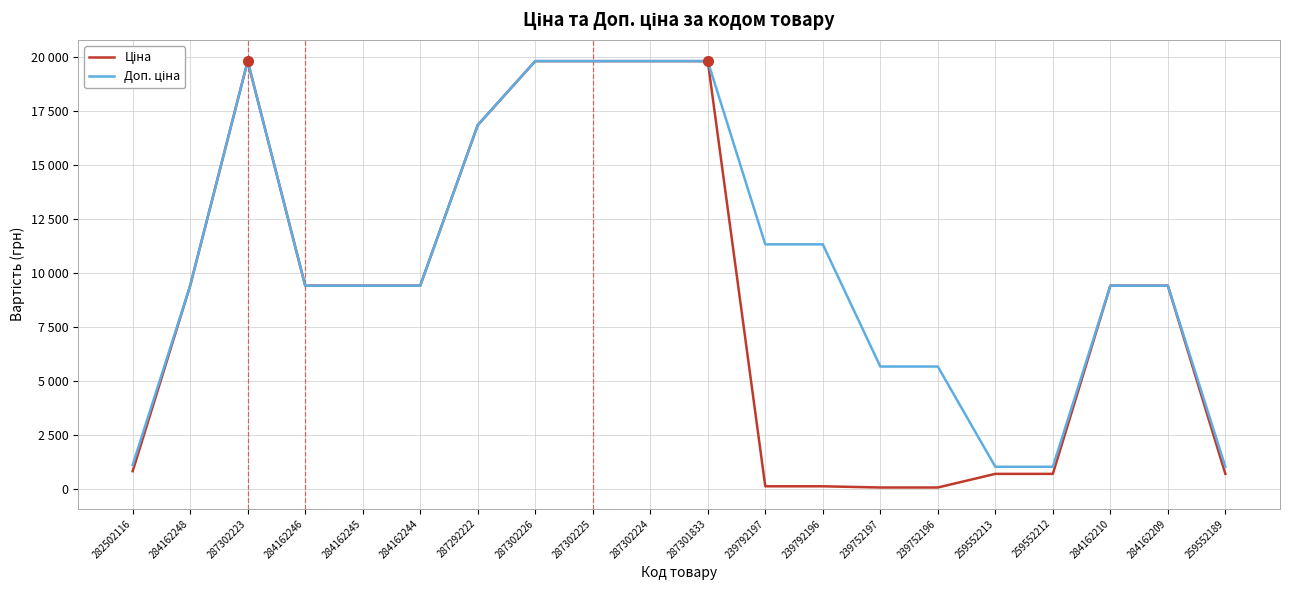

The value of Ціна at 239792196 is 113.3. True or false?

True